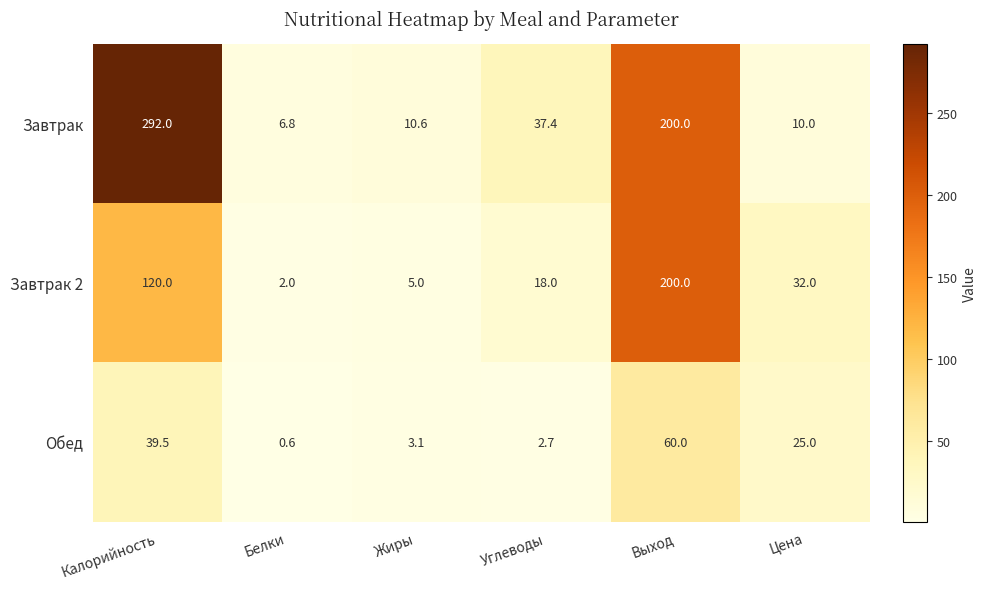

True or false: Завтрак has a value of 10.0 at Цена.

True